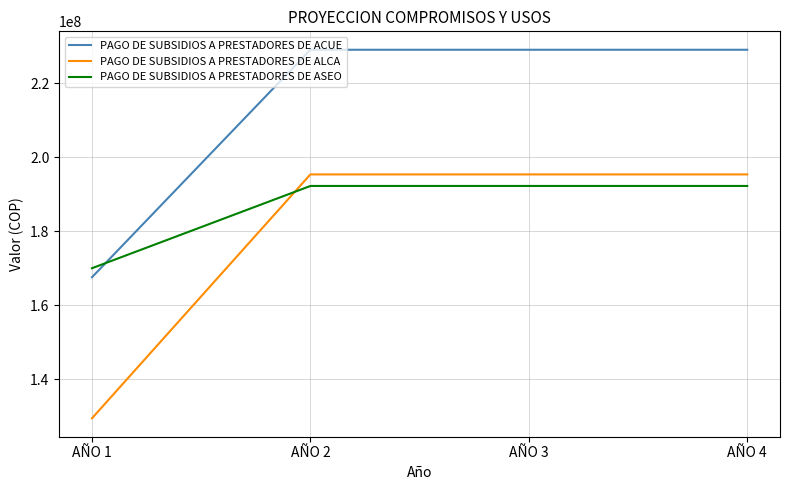

Is the value of PAGO DE SUBSIDIOS A PRESTADORES DE ASEO at AÑO 1 greater than the value of PAGO DE SUBSIDIOS A PRESTADORES DE ALCA at AÑO 2?

No